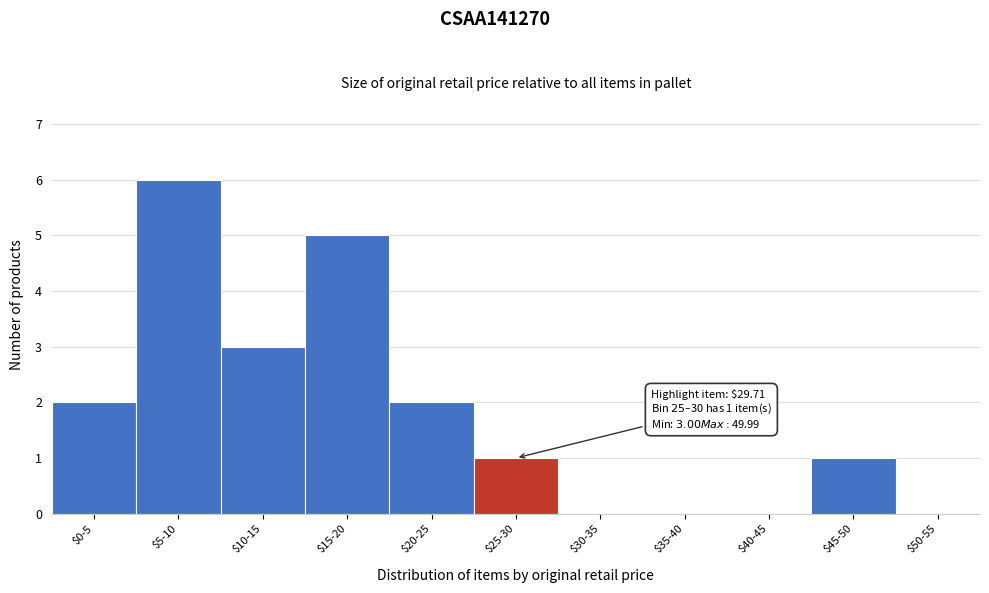

Which label corresponds to the largest value in the chart?

$5-10